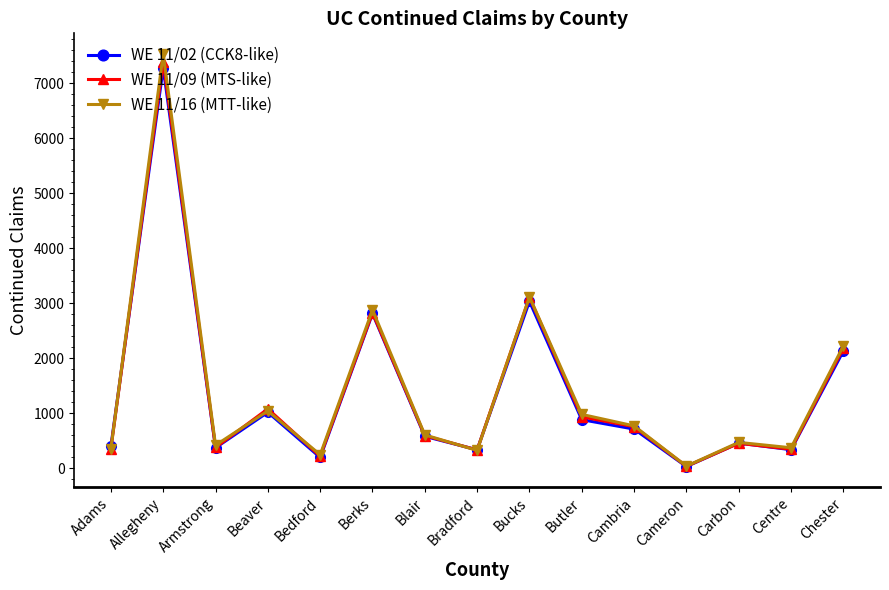

Between Armstrong and Chester, which series saw the biggest shift?

WE 11/09 (MTS-like)